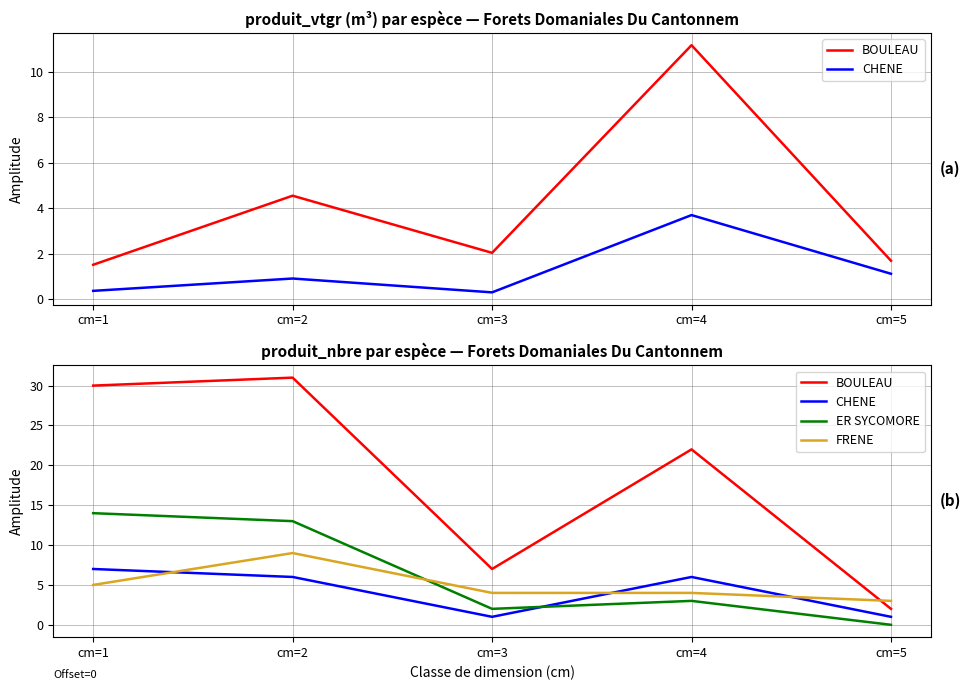

How many data points in FRENE are above 4?

2